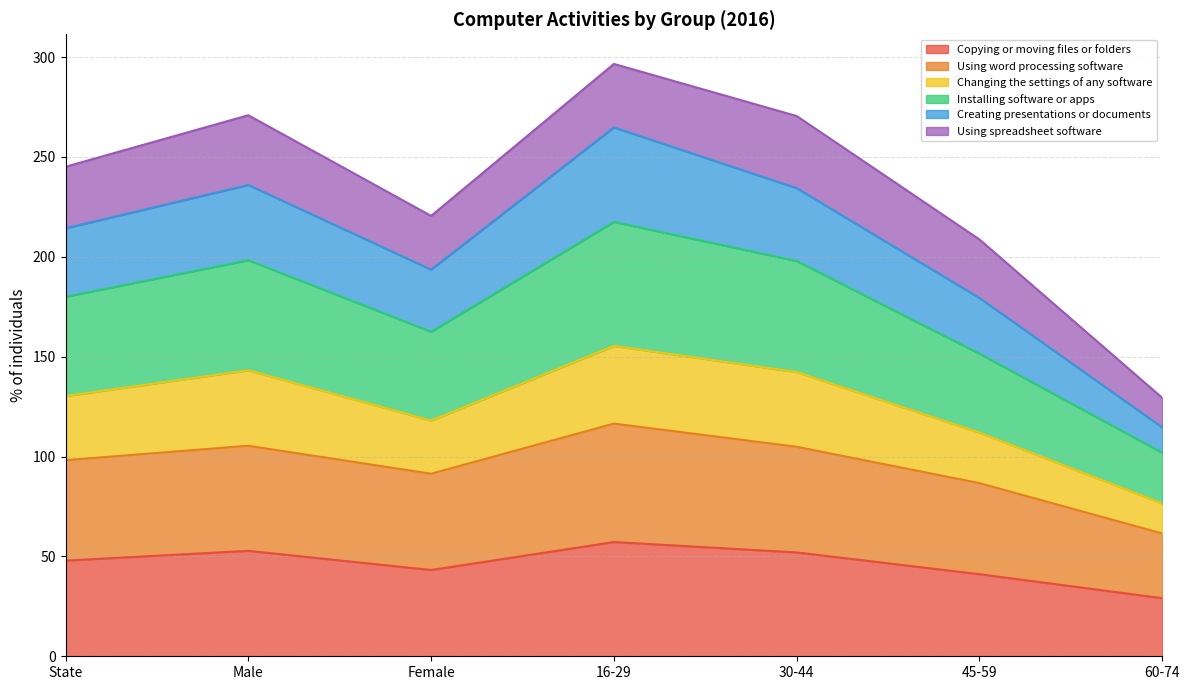

What is the total value across all series at State?

245.1